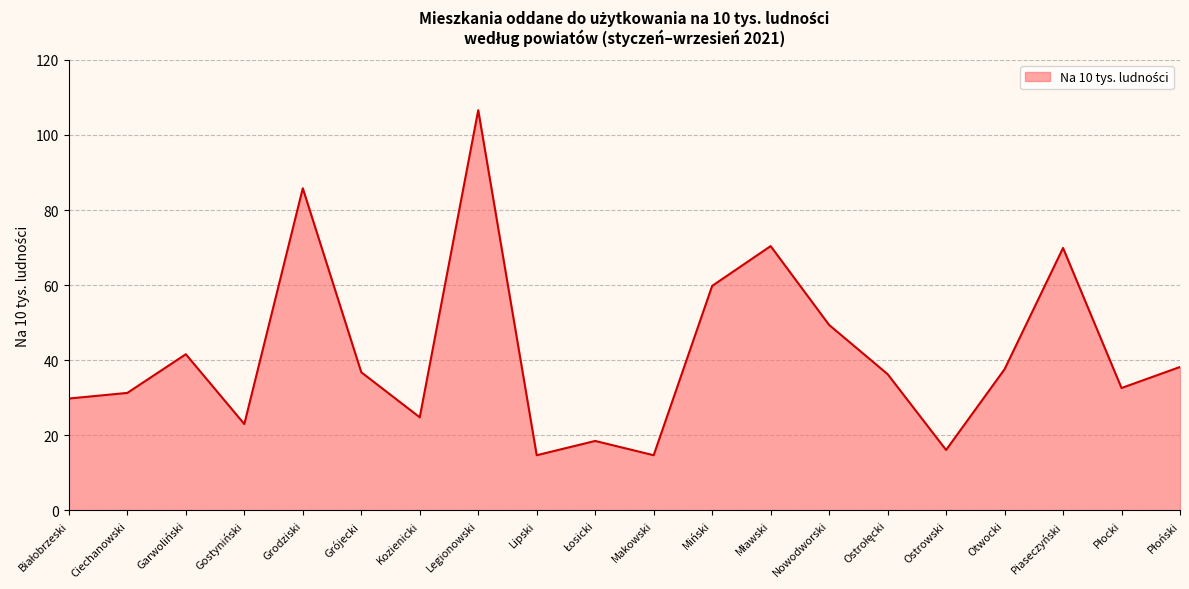

What is the difference between the maximum and minimum values?

91.9